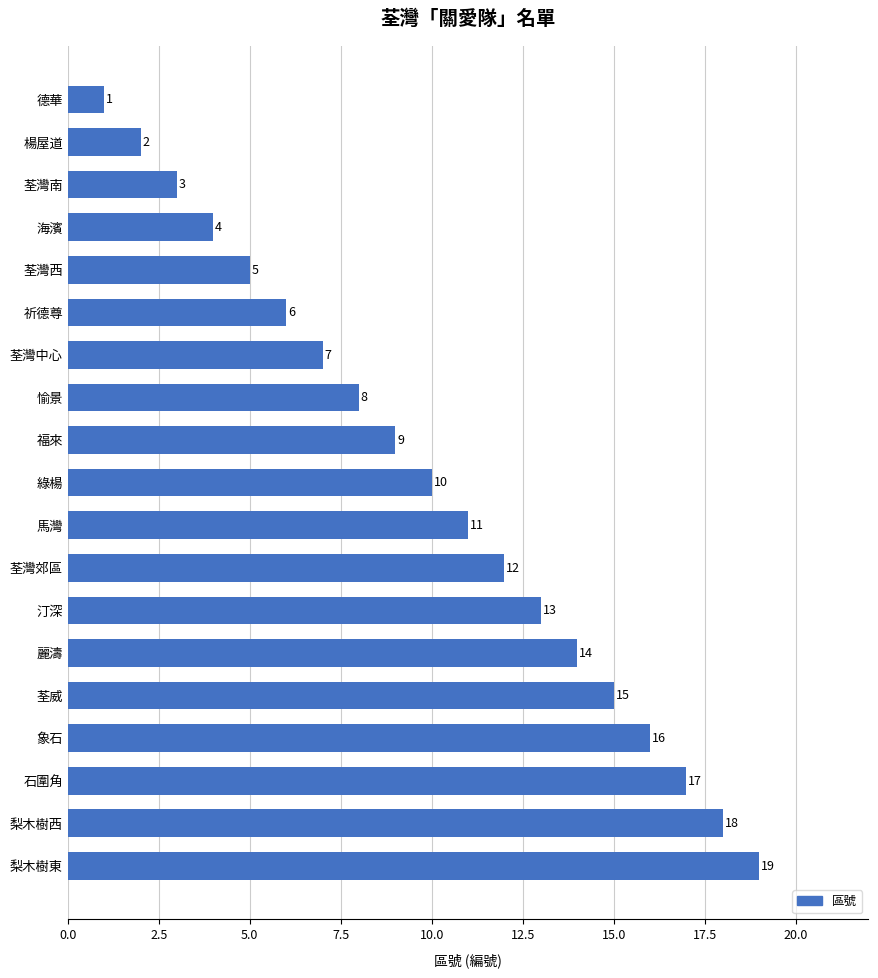

How many categories are shown in the chart?

19